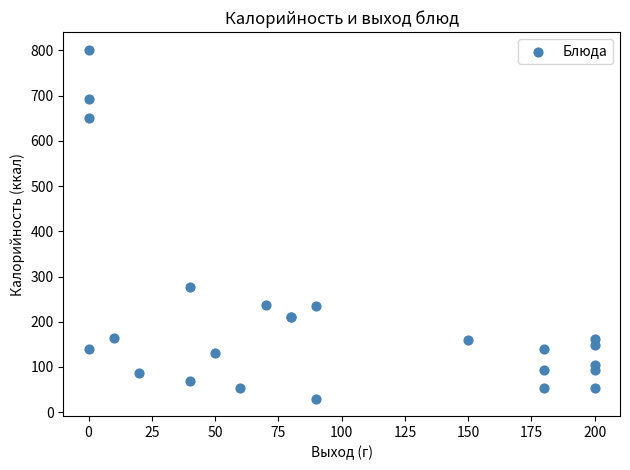

What Y value in the scatter plot is closest to 416?

277.0